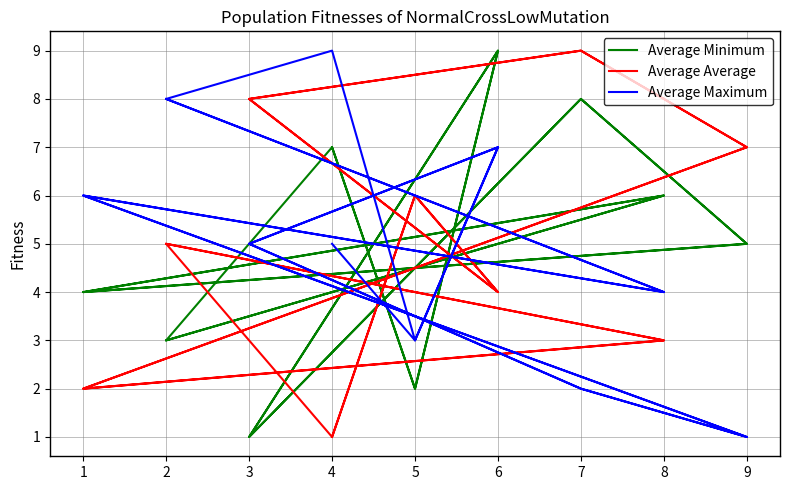

Is this an area chart (filled region under the line)?

No